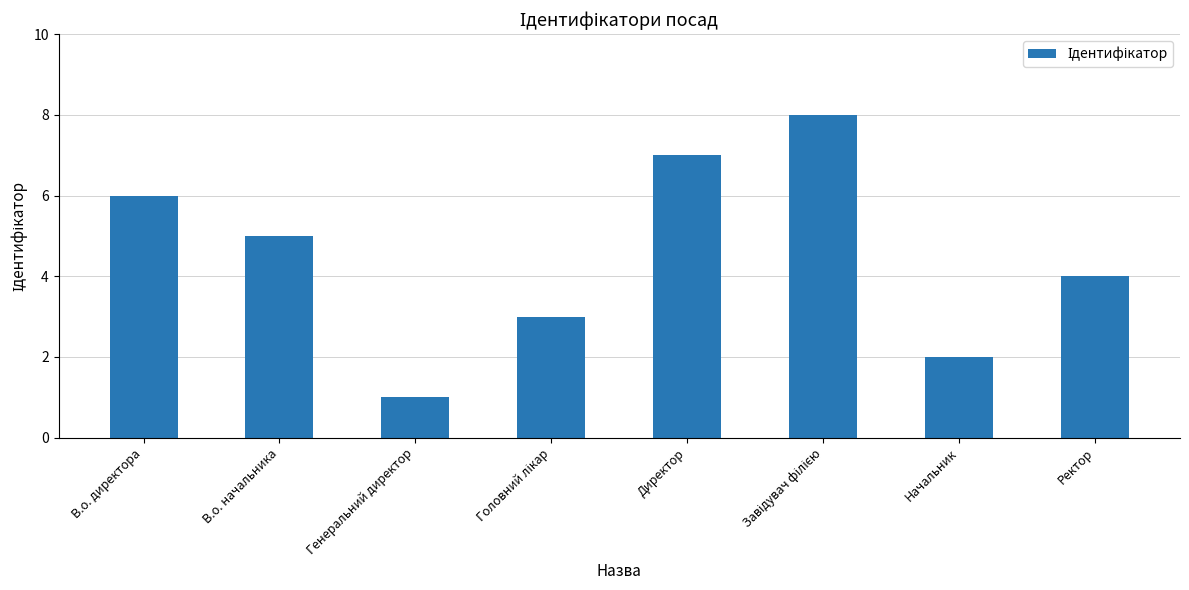

Reading right to left, extract all data points from this chart.

4	2	8	7	3	1	5	6